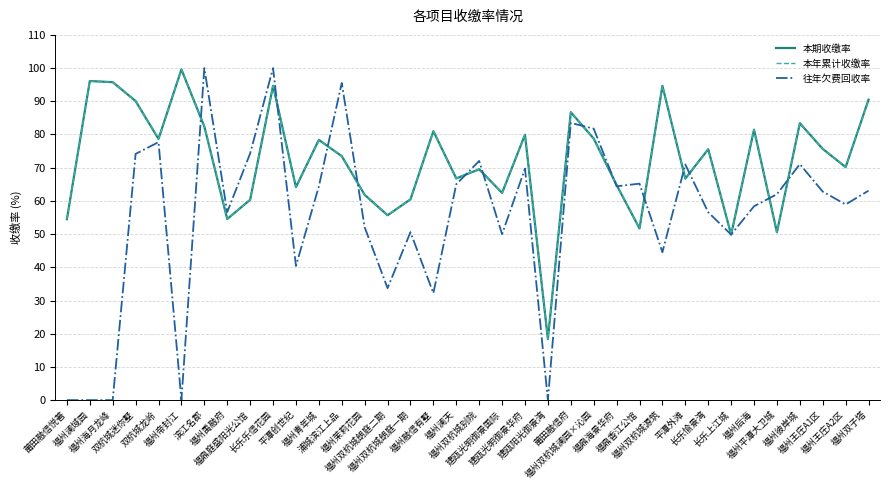

Which series has the largest total across all categories?

本期收缴率